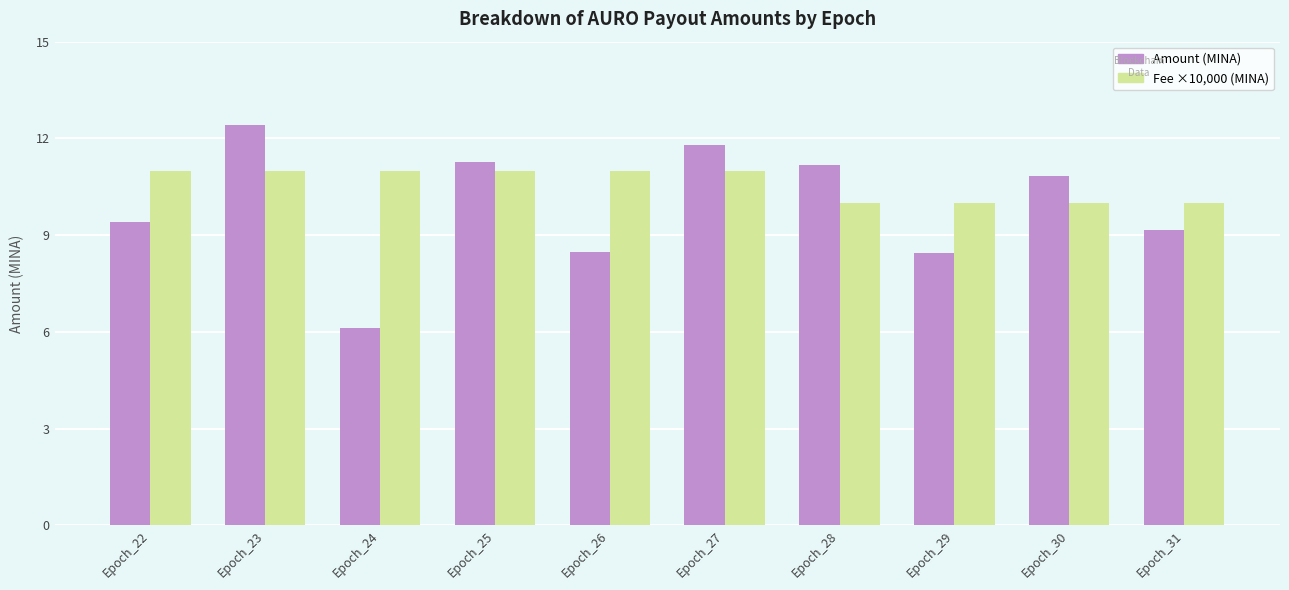

What are all the series names shown in the legend?

Amount (MINA), Fee ×10,000 (MINA)